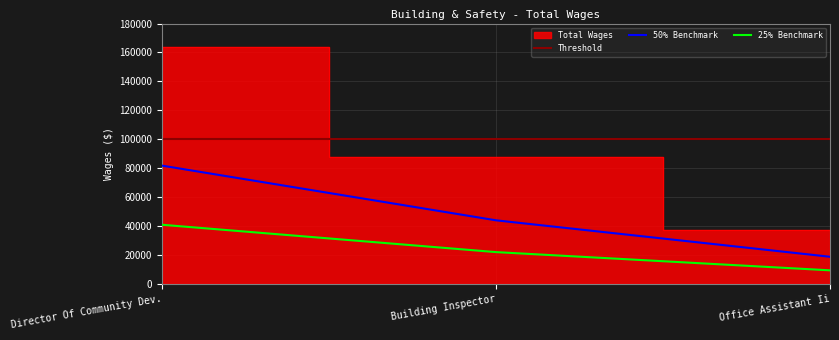

What is the smallest value displayed?

37530